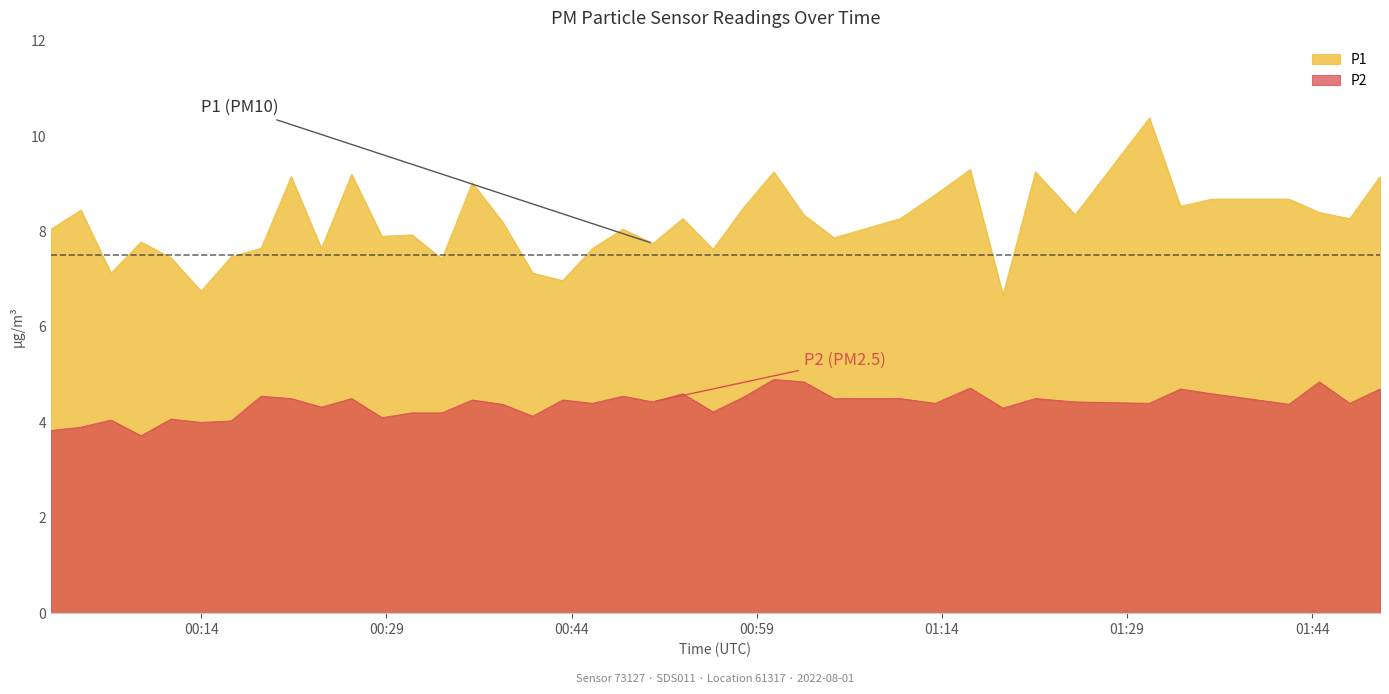

Which series has the largest range (max minus min)?

P1